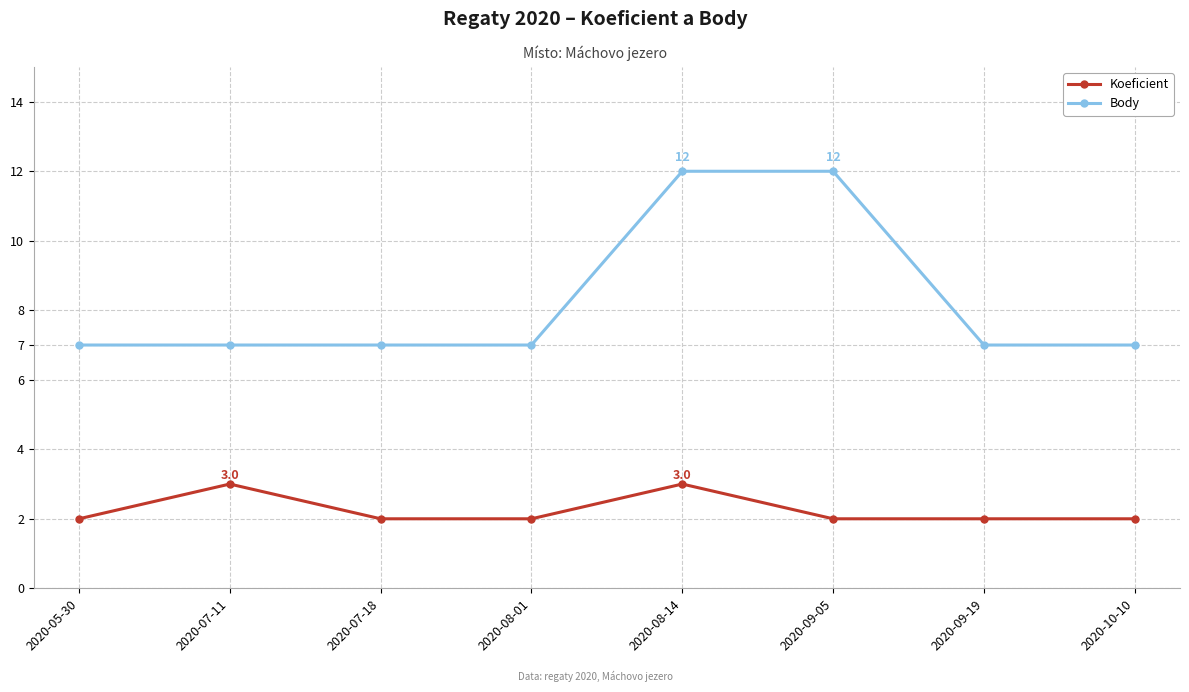

List the series in order of their peak value, lowest first.

Koeficient, Body